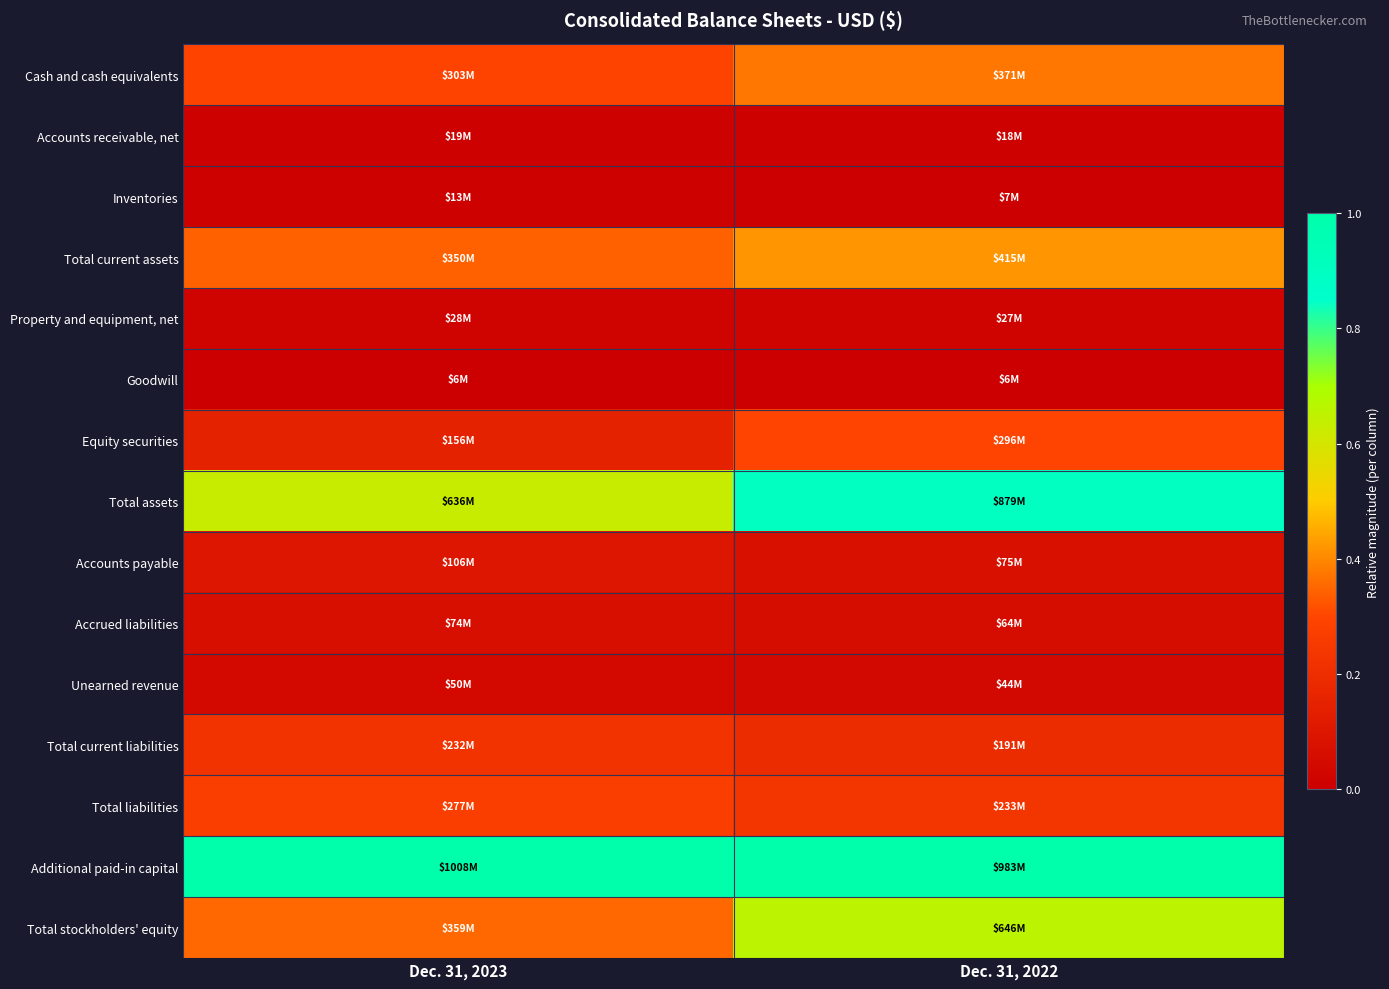

How many data points does each series have?

2